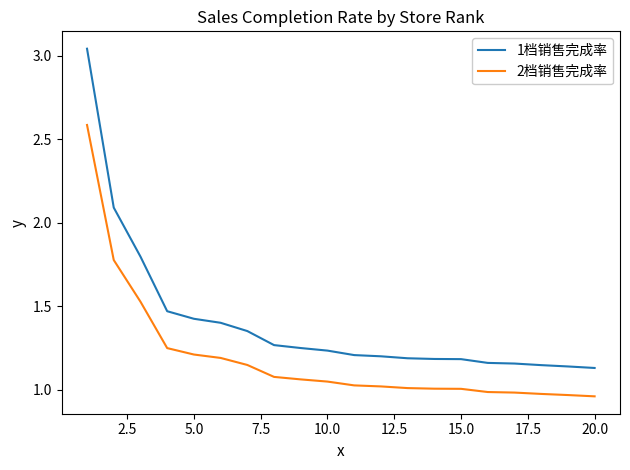

Which series has the widest spread of values?

1档销售完成率